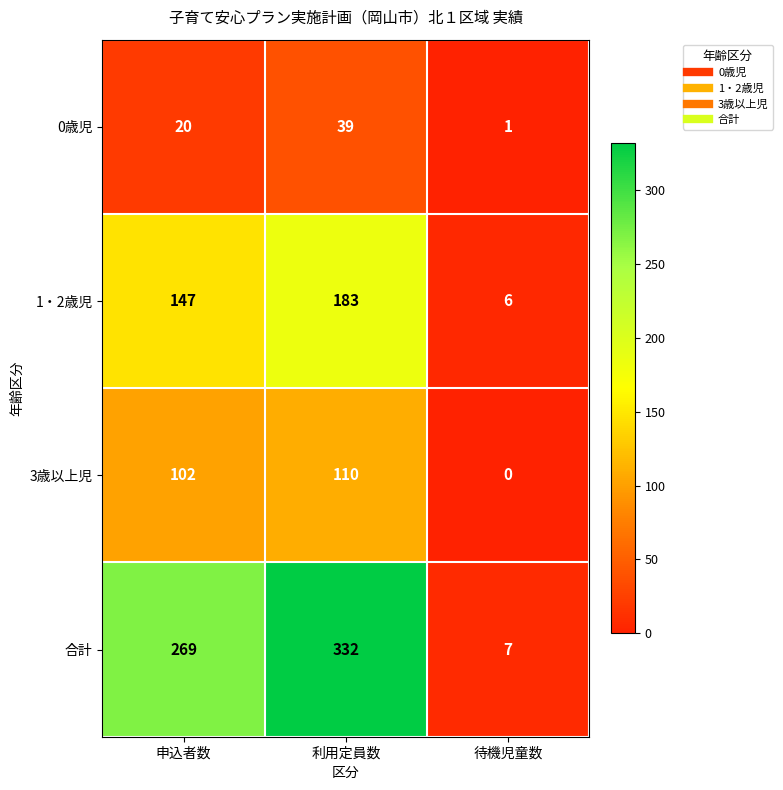

At 待機児童数, list the series in order from largest to smallest.

合計, 1・2歳児, 0歳児, 3歳以上児